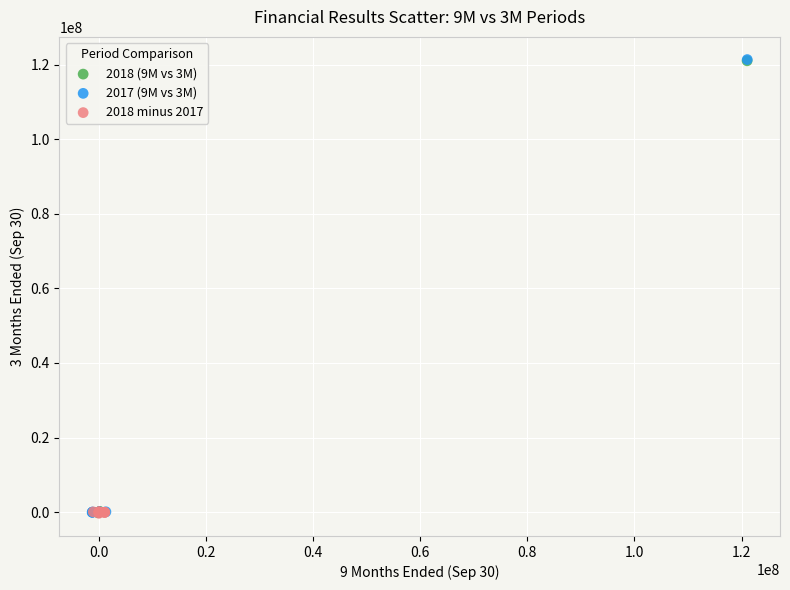

Which series has the largest Y range (max minus min)?

2017 (9M vs 3M)